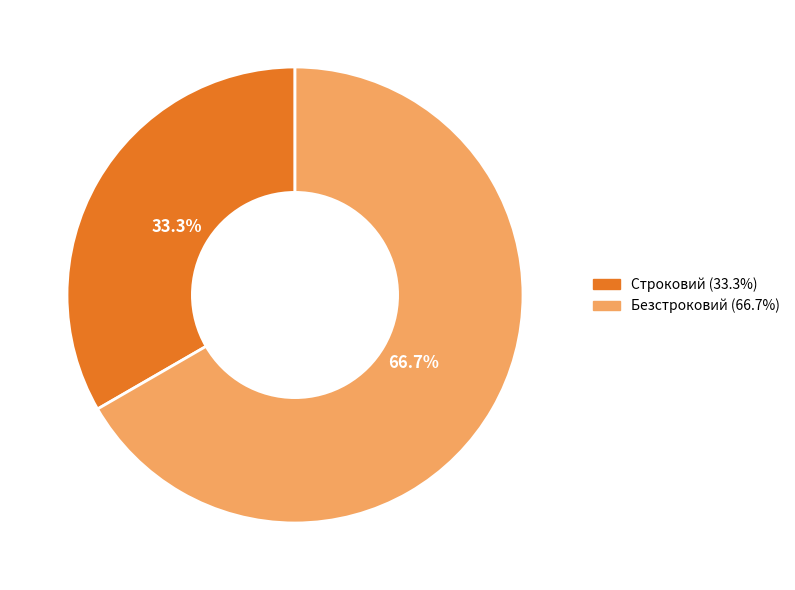

Approximately how many times larger is the value at Строковий compared to Безстроковий?

0.5